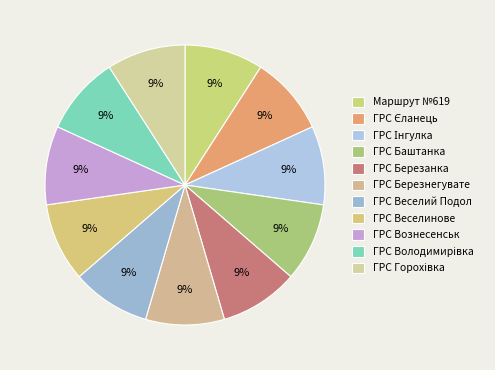

What percentage do ГРС Веселий Подол and ГРС Веселинове together represent?

18.2%